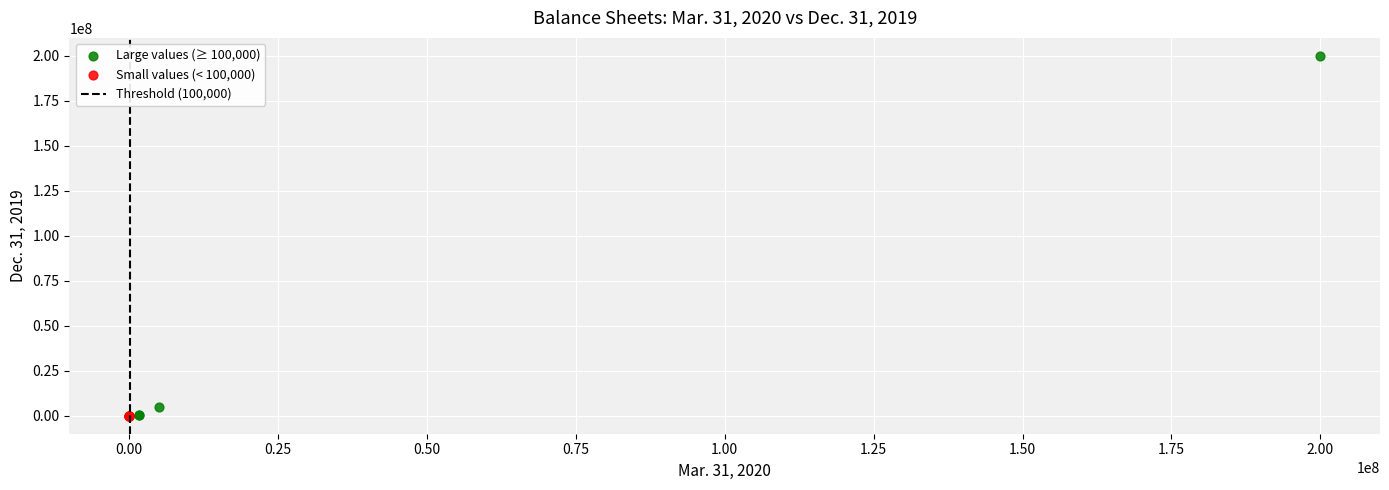

Which series has the largest Y range (max minus min)?

Large values (≥ 100,000)